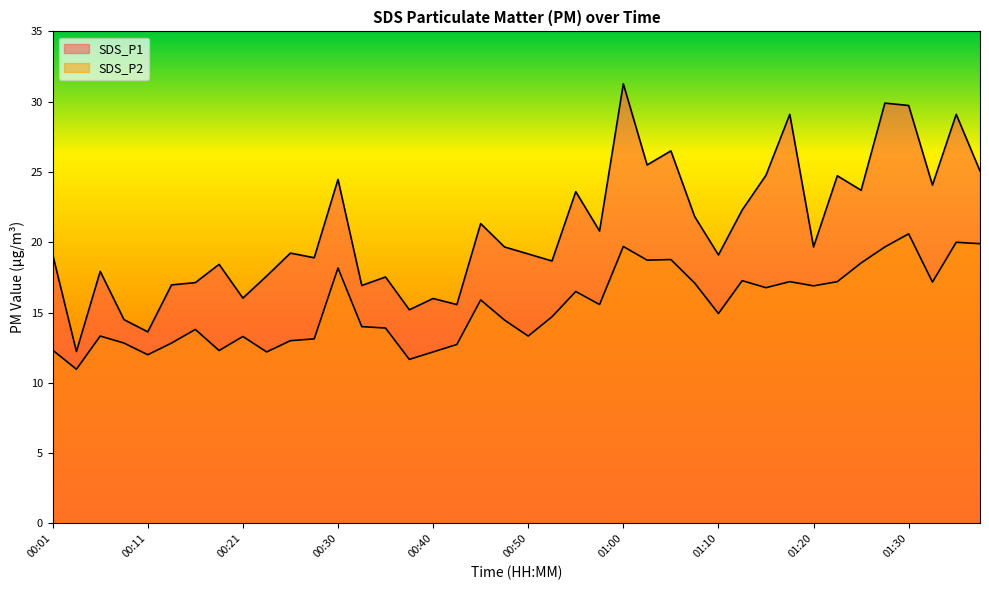

Rank the series by their average value, from lowest to highest.

SDS_P2, SDS_P1